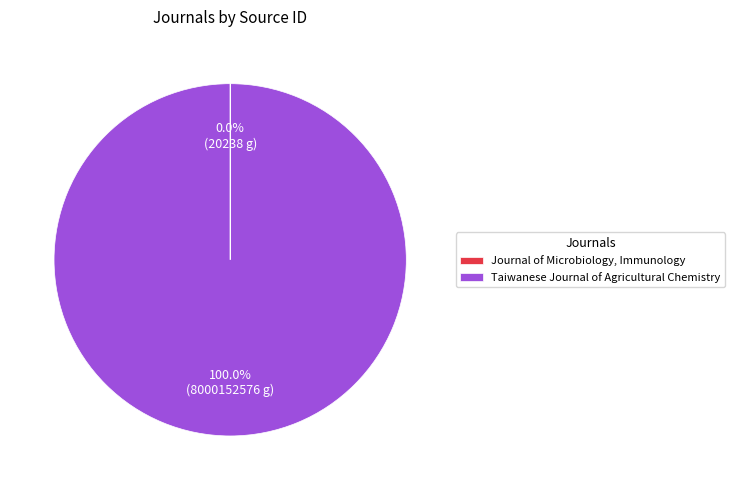

What is the largest slice in the pie chart?

Taiwanese Journal of Agricultural Chemistry